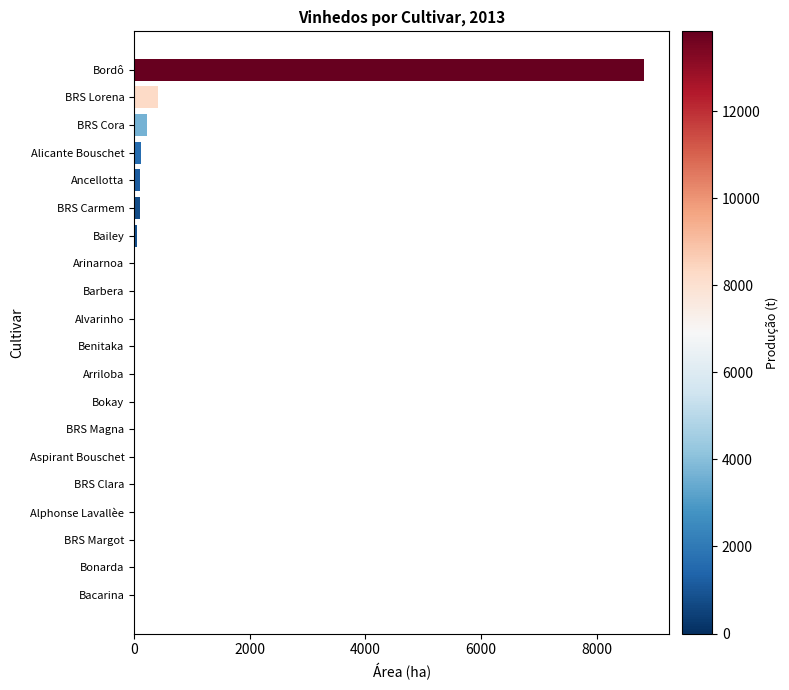

Which has a higher value, BRS Lorena or BRS Clara?

BRS Lorena